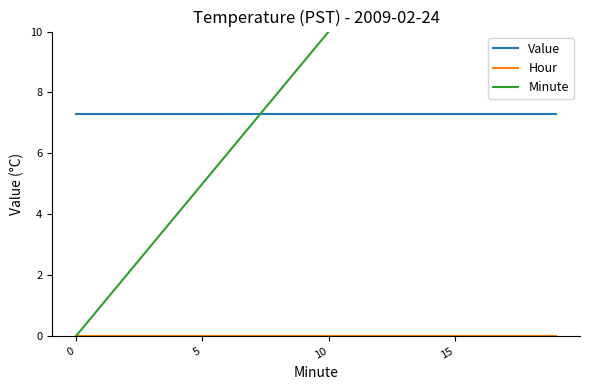

What is the total value across all series at 7?

14.3